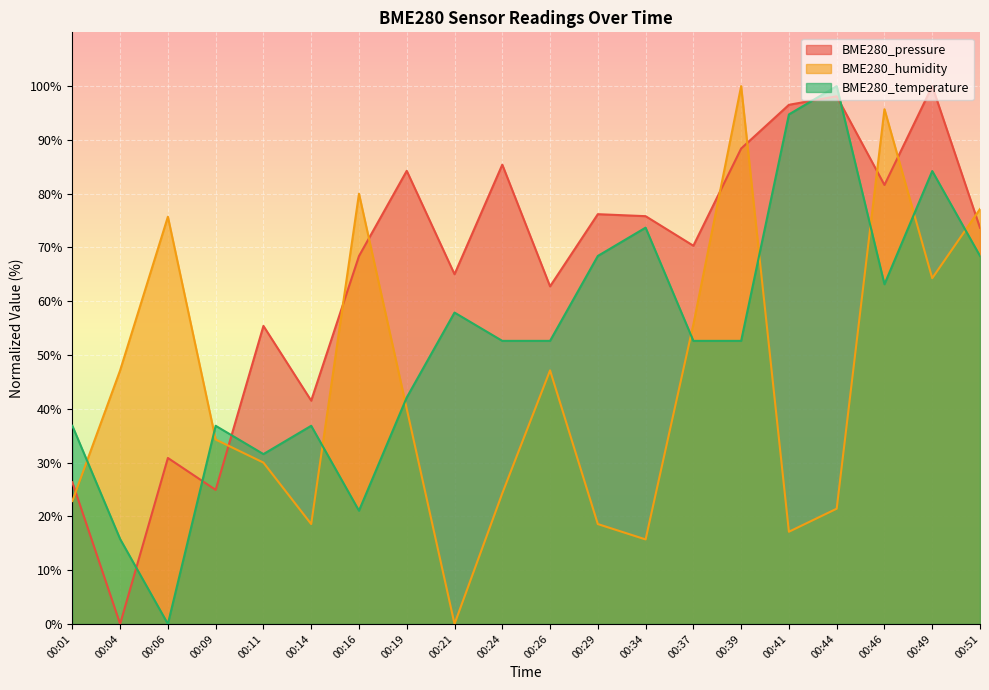

Rank the series at 00:51 from highest to lowest value.

BME280_humidity, BME280_pressure, BME280_temperature